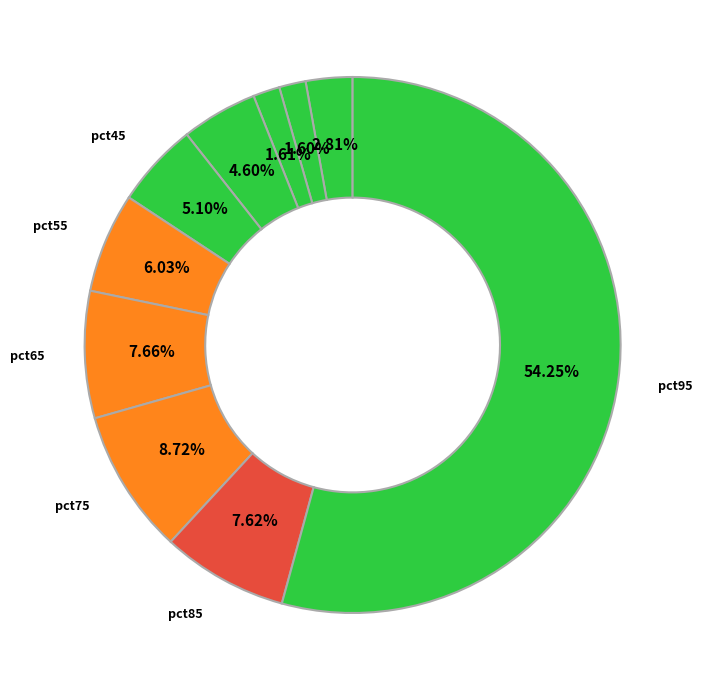

To the nearest percent, what is the average slice percentage?

10%